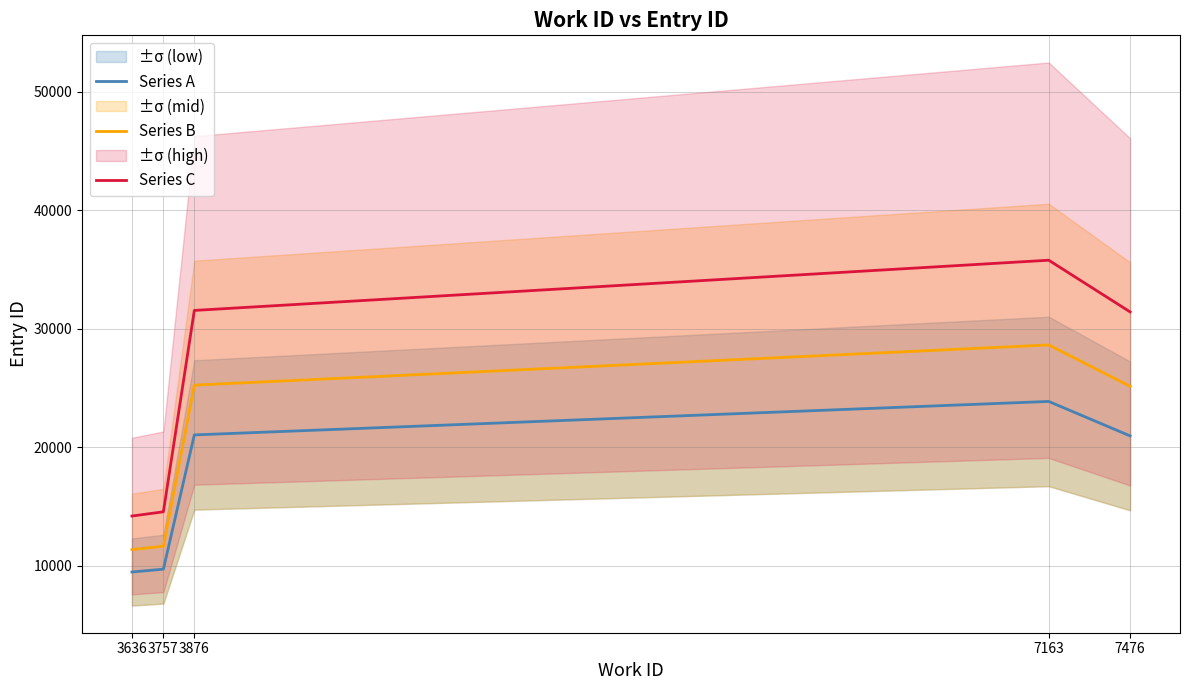

True or false: Series B and Series C cross at least once.

False